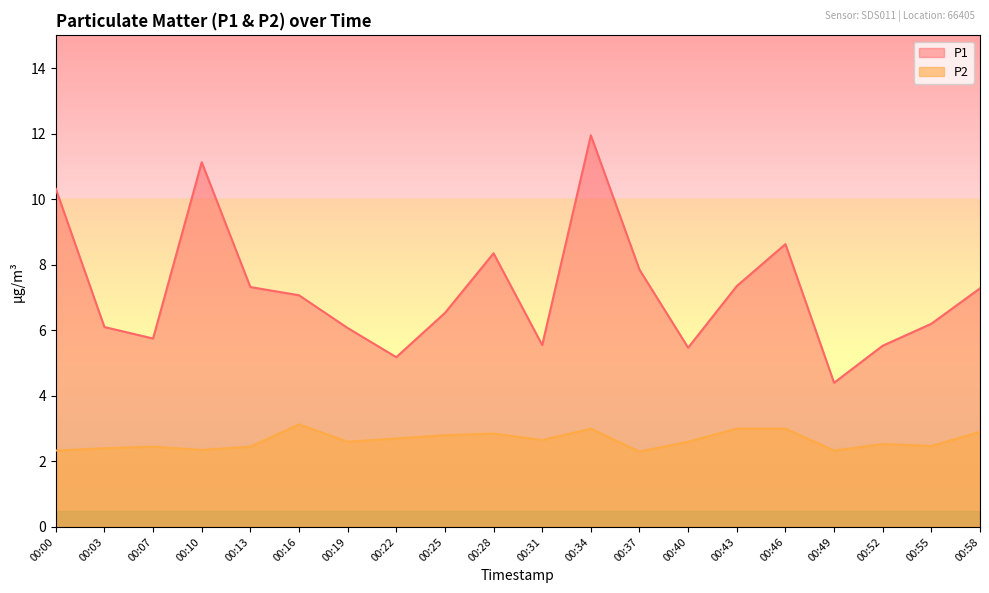

What is the average value of the P2 series?

2.6